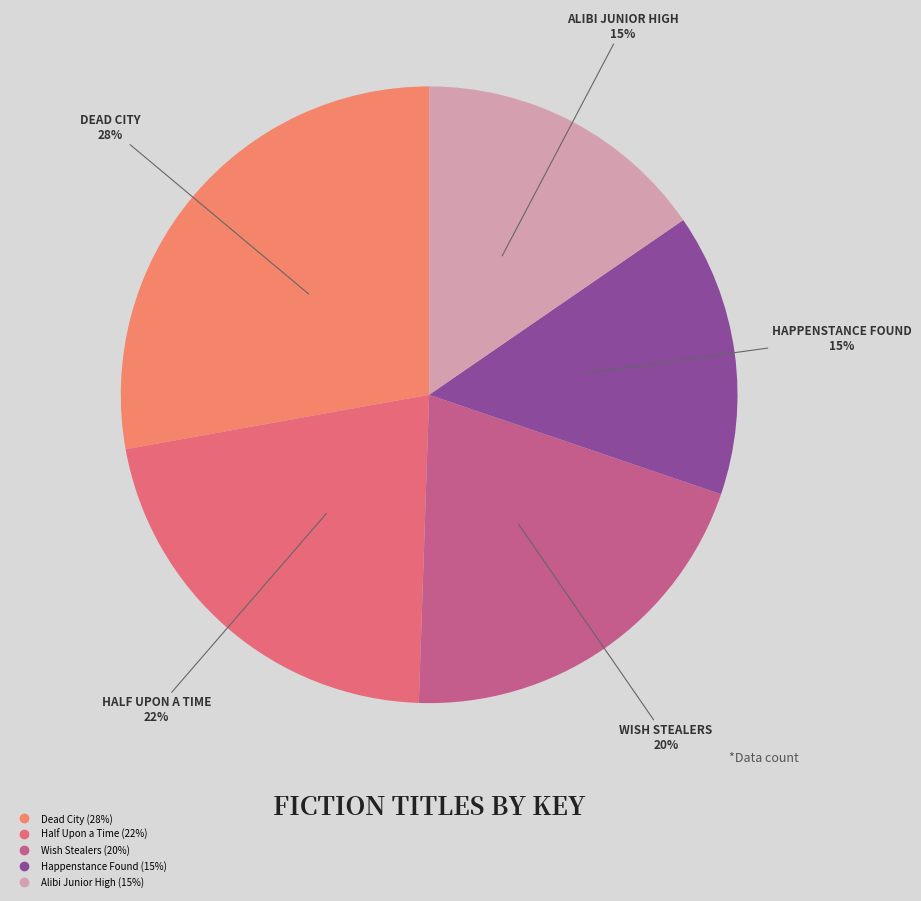

How many slices are in this pie chart?

5